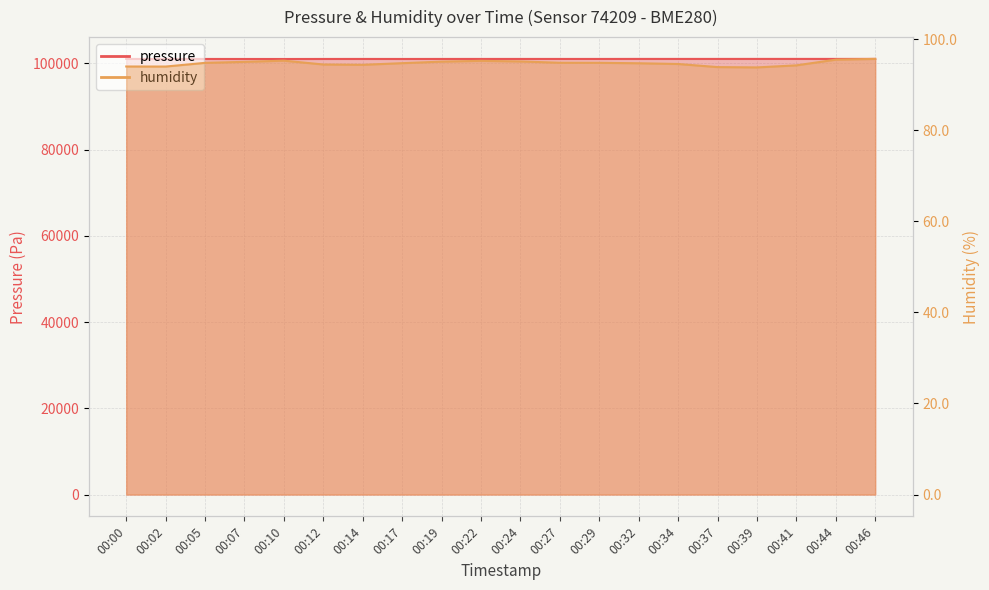

Is it true that humidity equals 143.1 at 00:39?

False